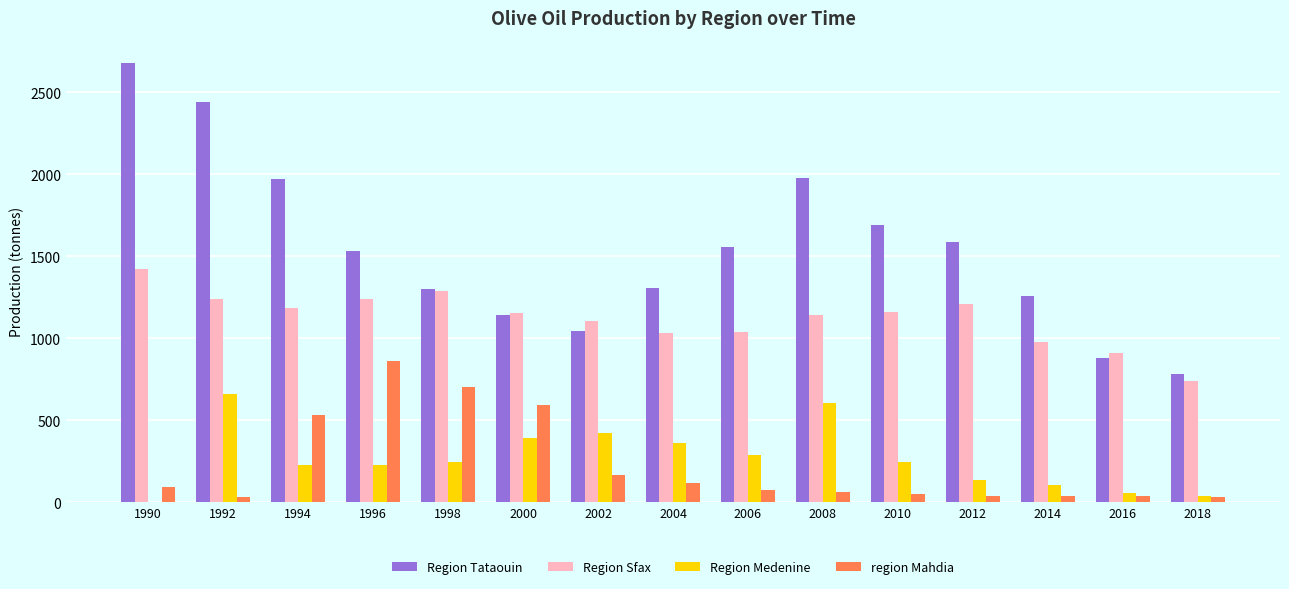

True or false: Region Tataouin has a value of 2652.4 at 2012.

False